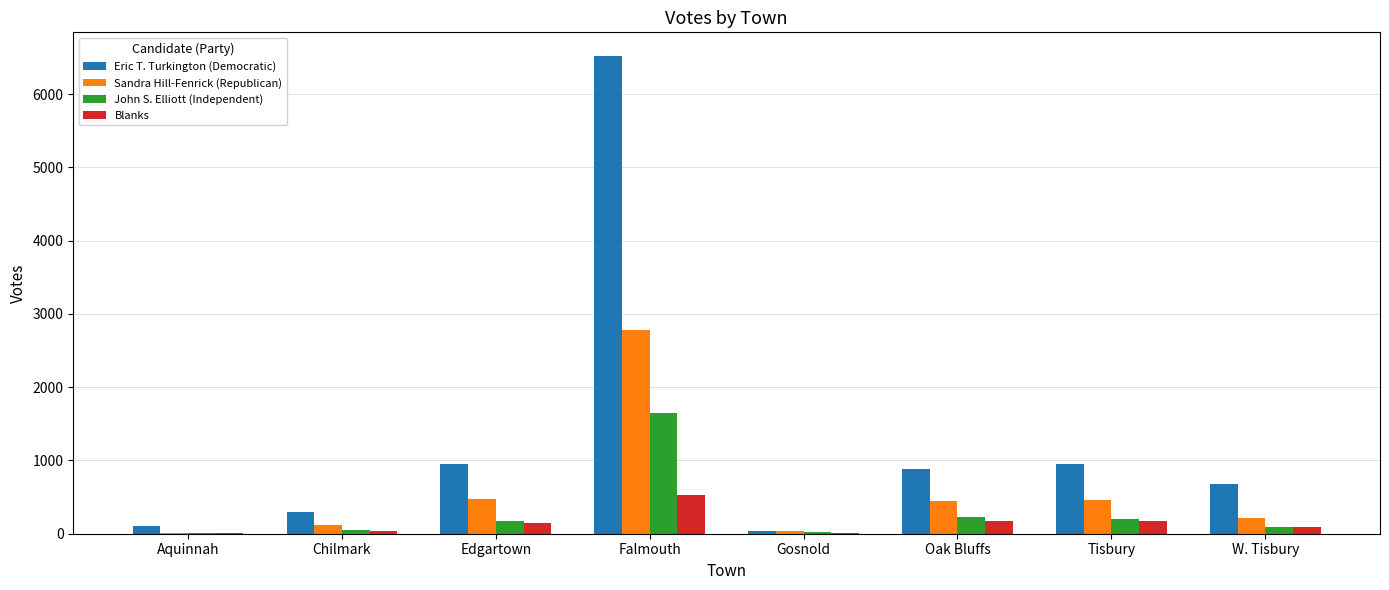

Which series changed the most between Gosnold and Tisbury?

Eric T. Turkington (Democratic)